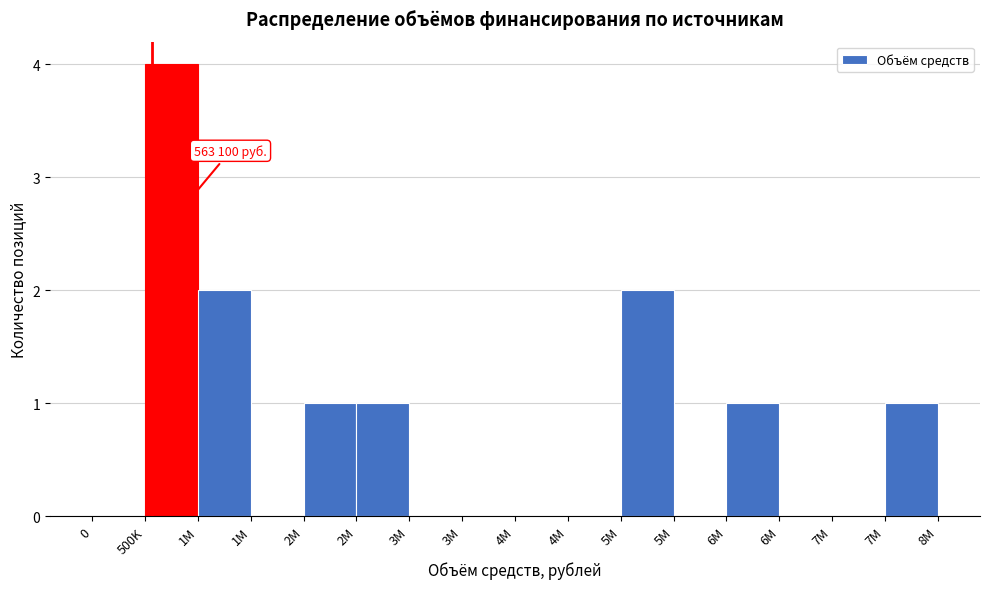

How many distinct data groups are displayed?

1